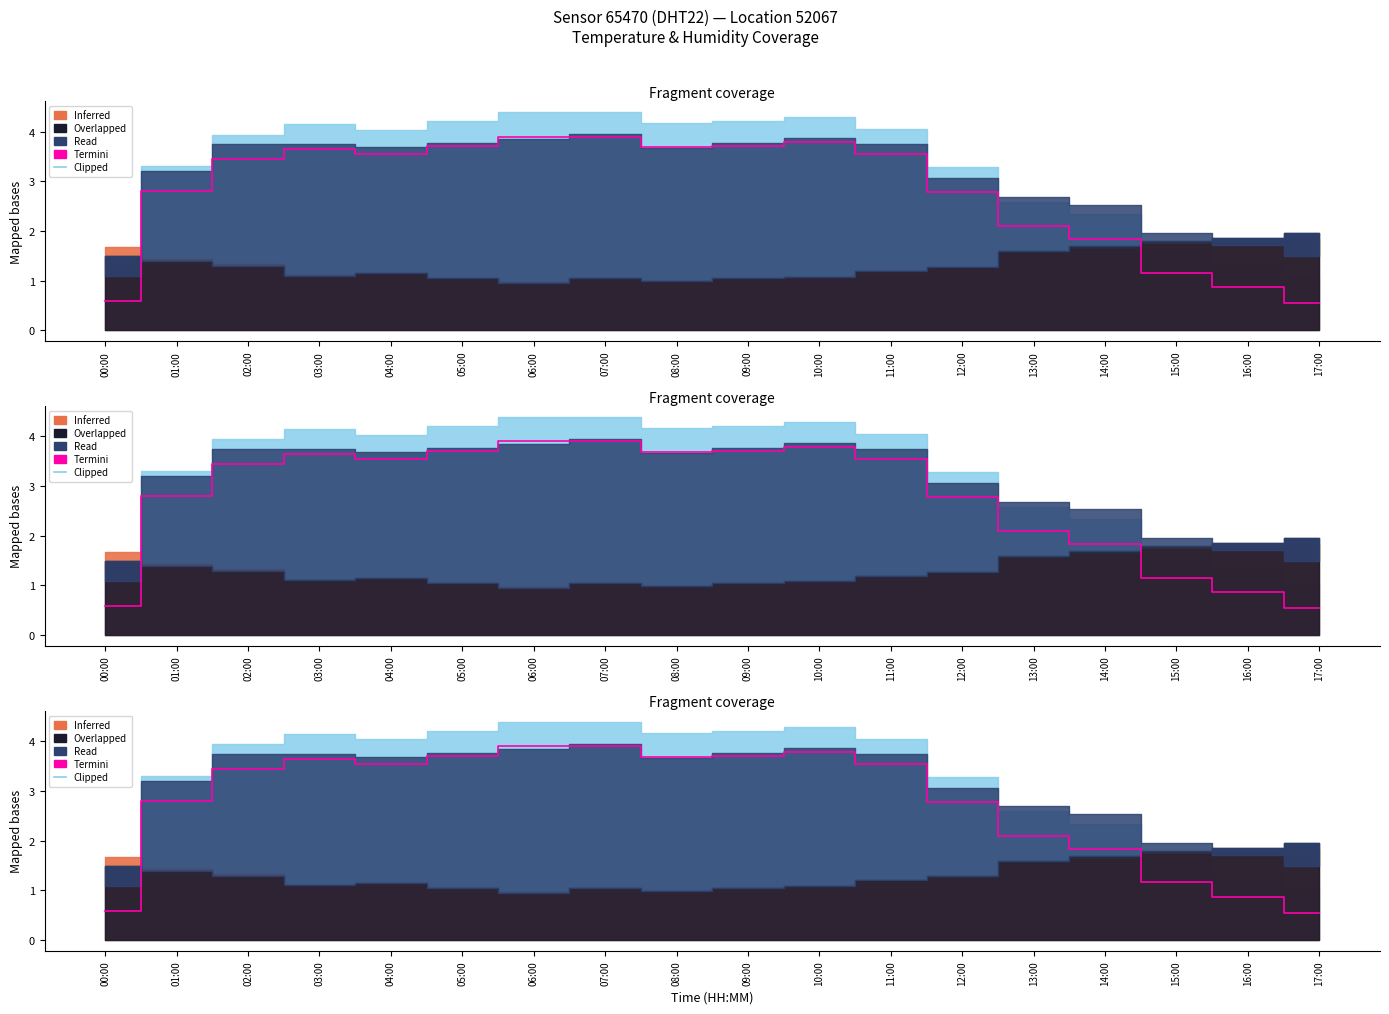

What is the change in value from 04:00 to 09:00?

+0.2